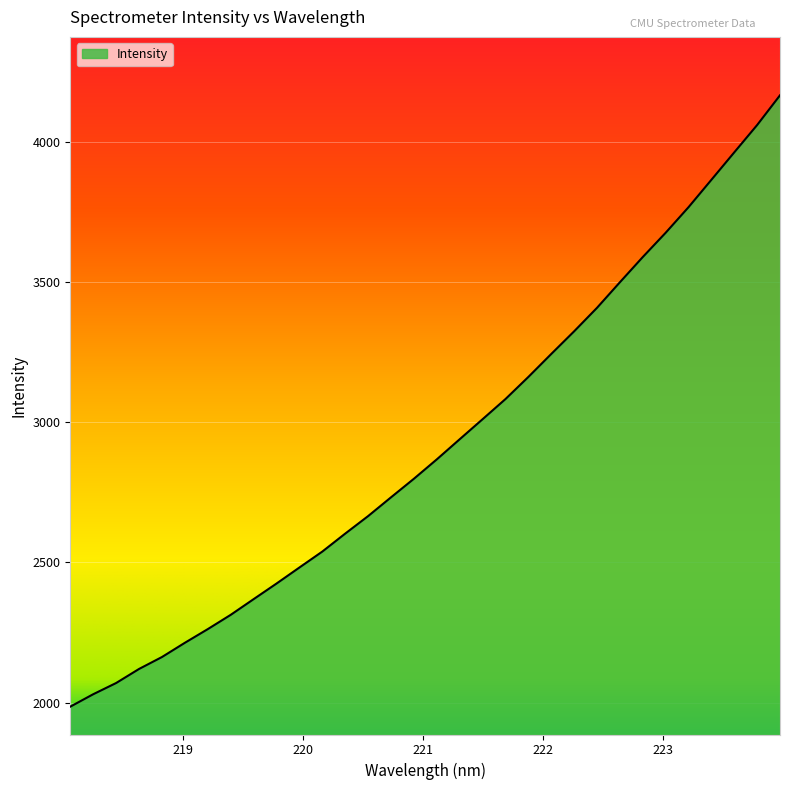

What is the maximum value shown in the chart?

4165.1